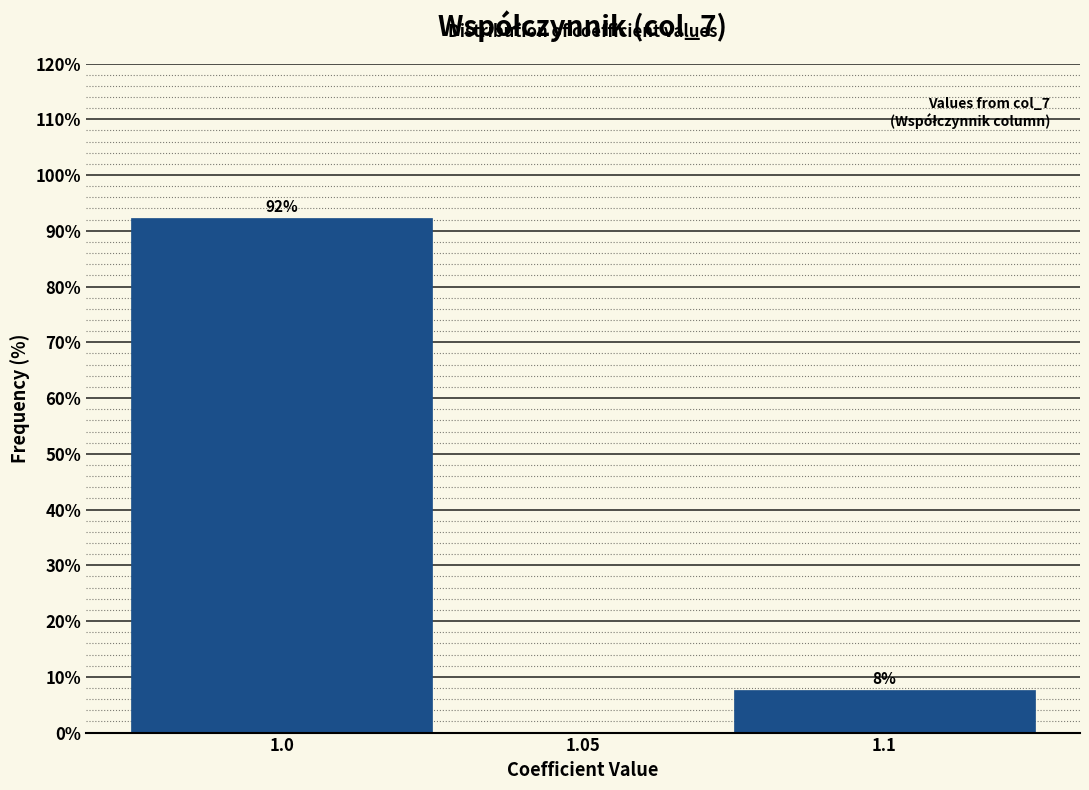

List the labels in order of value, largest first.

1.0, 1.1